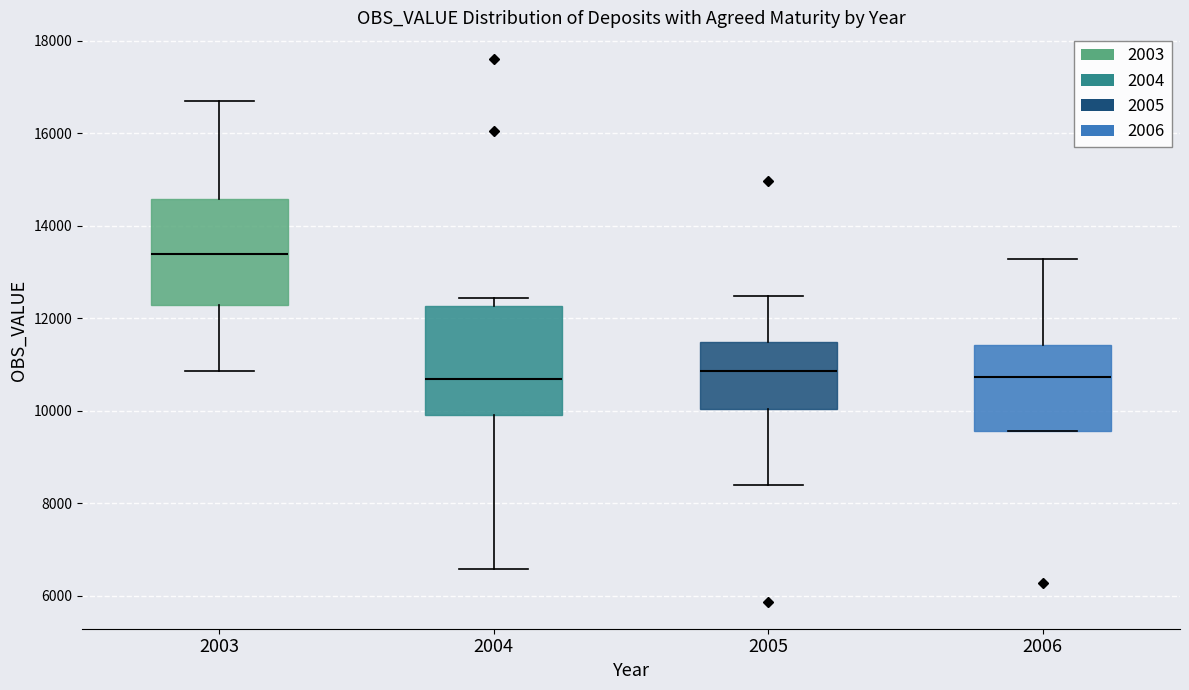

Reading left to right, read every box against the y-axis: the position of its median line, the range the box covers, and the ends of its whiskers. The values are not printed on the chart, so give them approximately, as read against the axis.

2003: median 13400, box 12200 to 14600, whiskers 10800 to 16800
2004: median 10600, box 10000 to 12200, whiskers 6600 to 12400
2005: median 10800, box 10000 to 11400, whiskers 8400 to 12400
2006: median 10800, box 9600 to 11400, whiskers 9600 to 13200